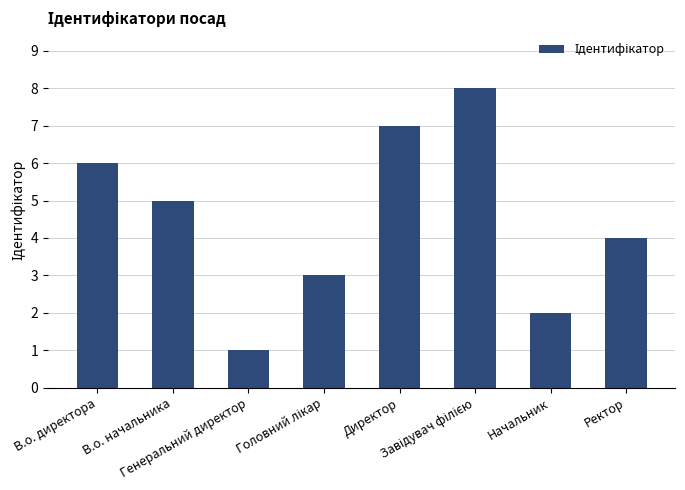

What is the maximum value shown in the chart?

8